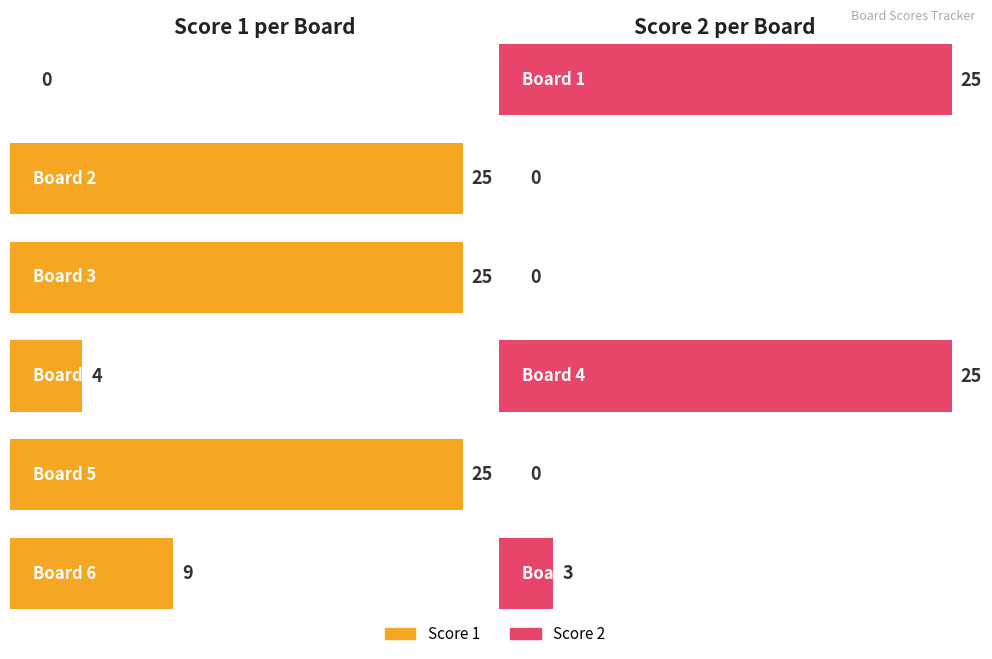

Rank the series by their average value, from highest to lowest.

Score 1, Score 2